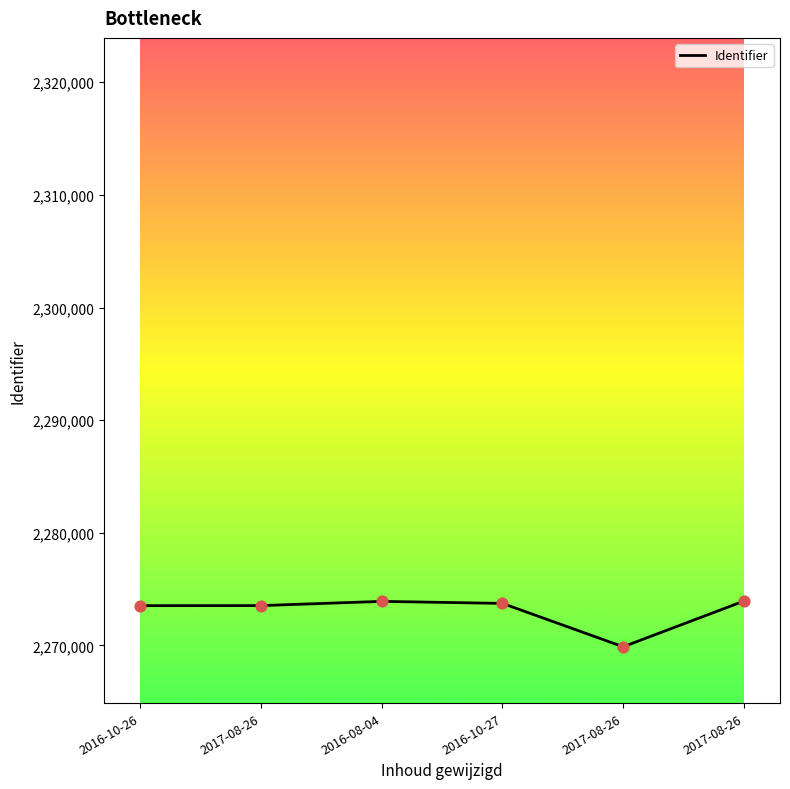

What is the change in value from 2017-08-26 to 2017-08-26?

-3654